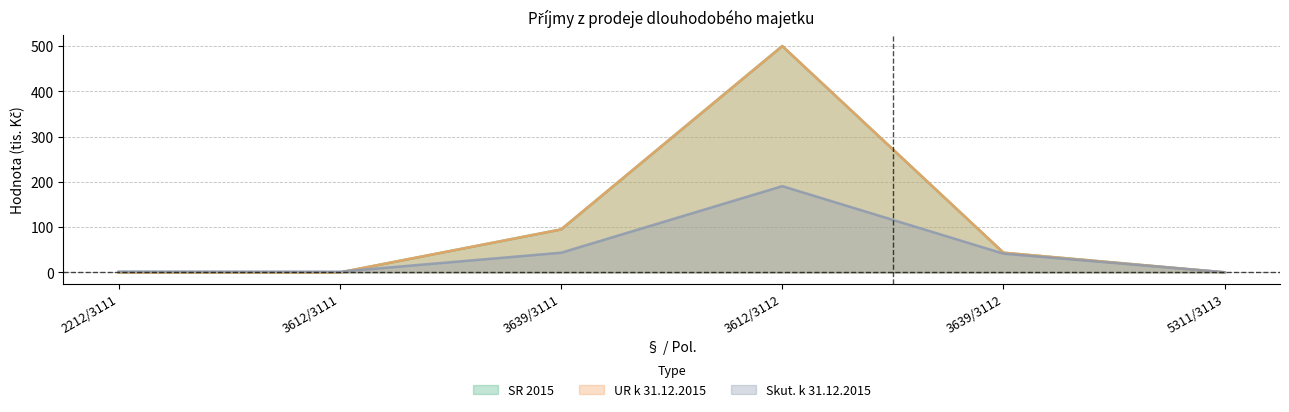

True or false: SR 2015 and UR k 31.12.2015 intersect in this chart.

False